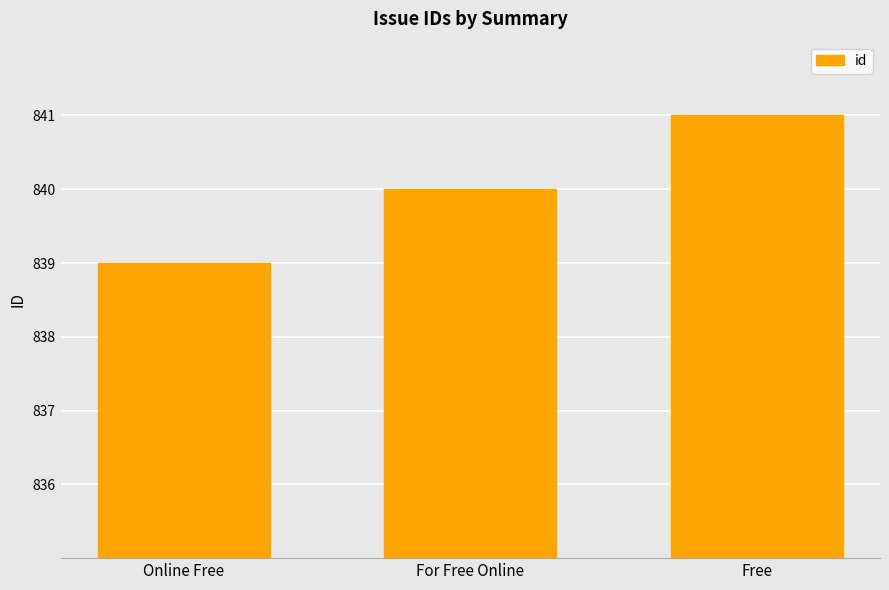

Where is the data nearest to the value 840?

For Free Online